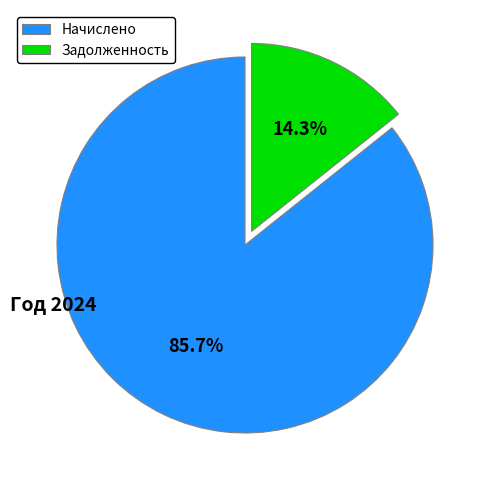

To the nearest percent, what is the difference between the largest and smallest slice percentages?

71%